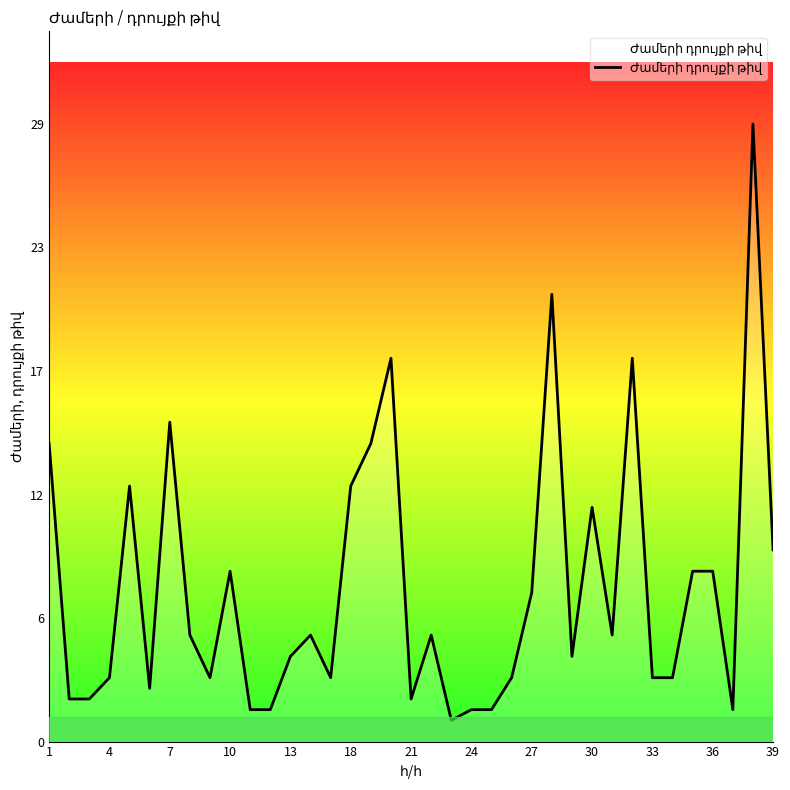

Does the chart have visible grid lines?

No